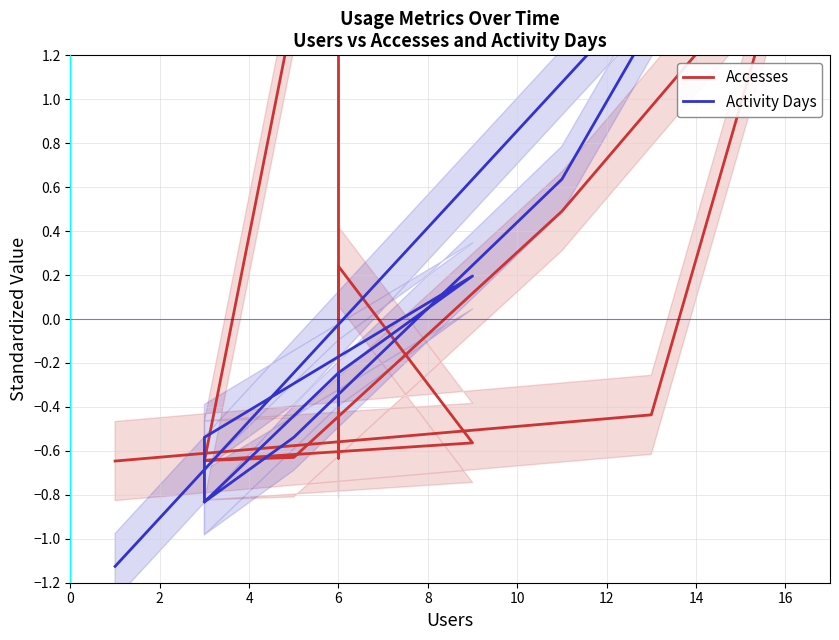

Is this an area chart (filled region under the line)?

No